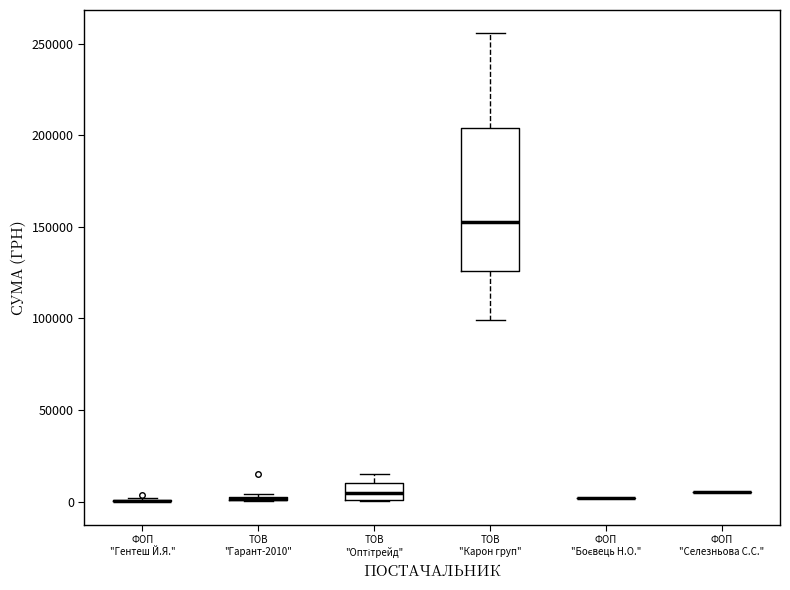

Which box is the tallest, from its lower edge to its upper edge?

ТОВ "Карон груп"